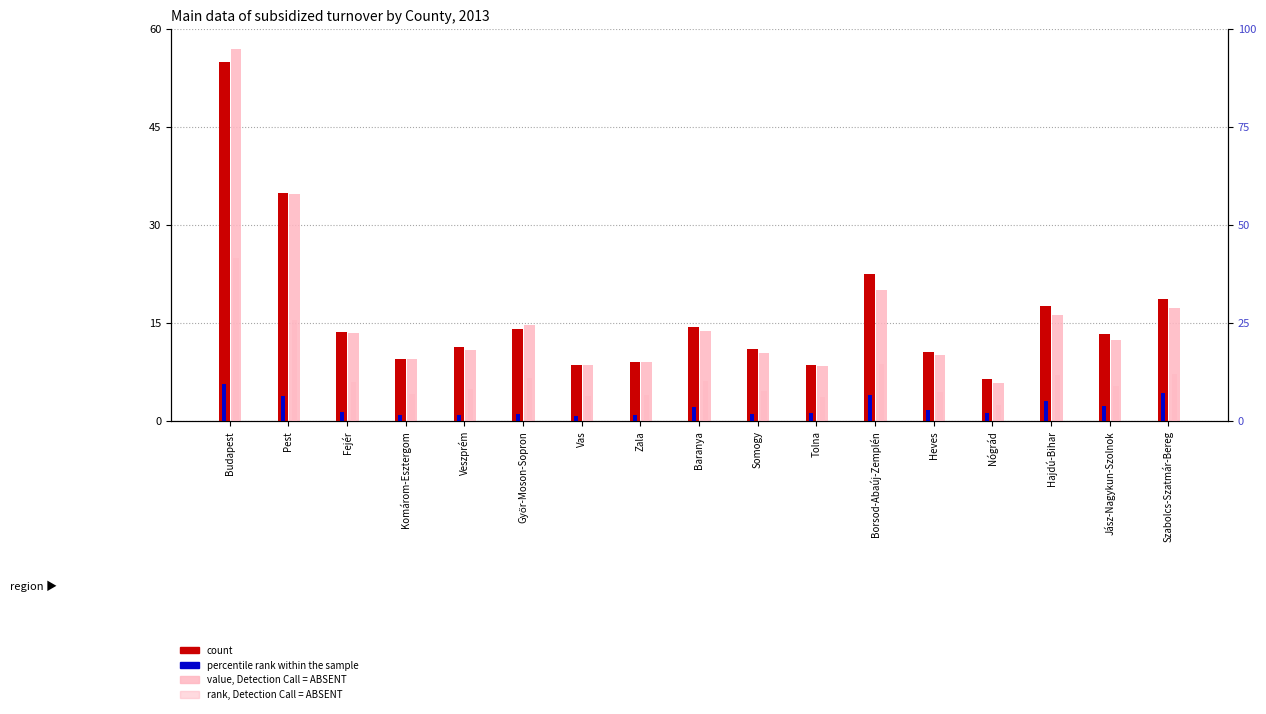

What is the sum of the percentile rank within the sample values at Zala and Heves?

2.6